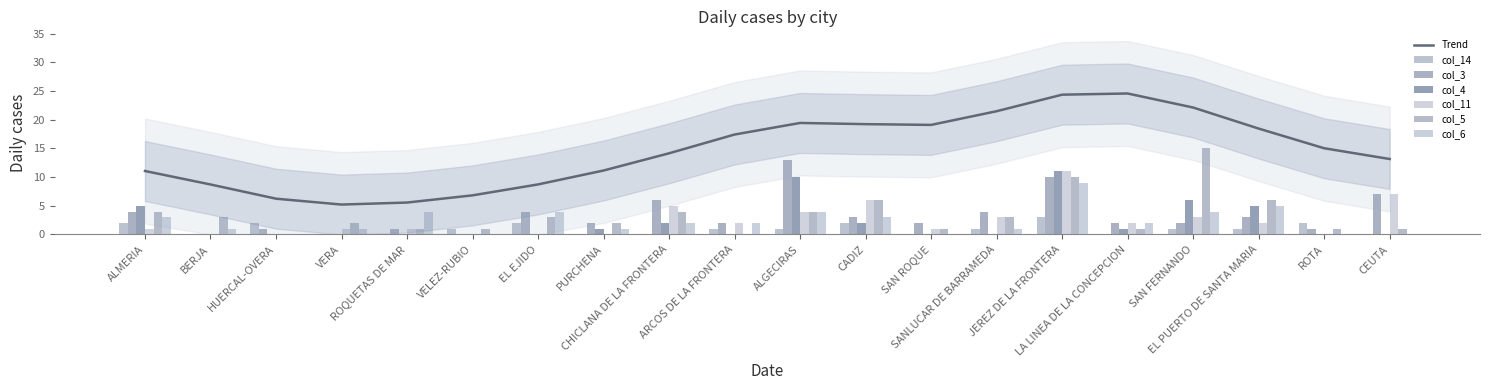

Where is col_5 nearest to the value 7?

CADIZ